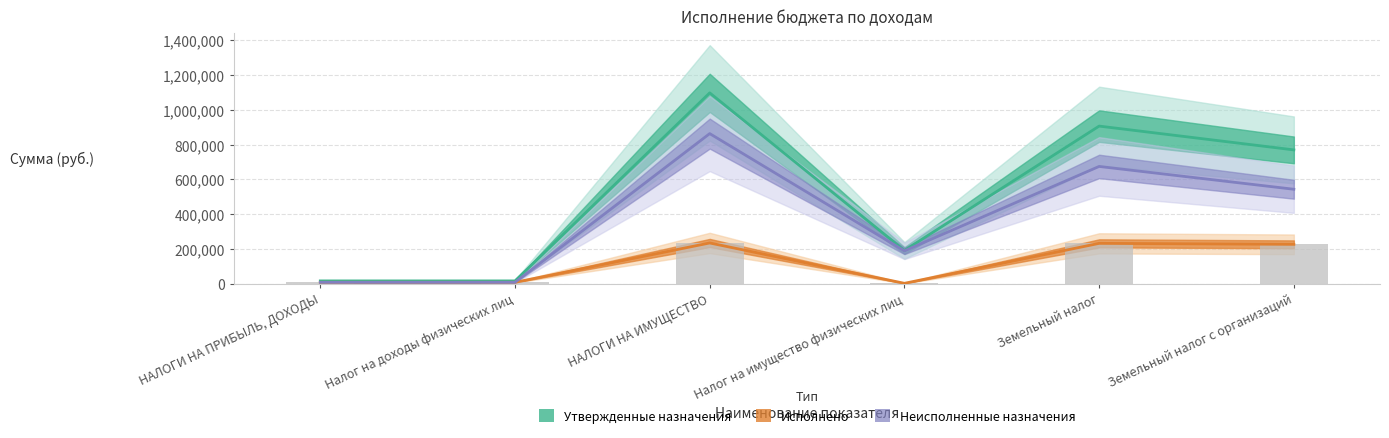

Reading right to left, list all the values displayed in this chart.

Утвержденные назначения: Земельный налог с организаций=769200.0	Земельный налог=906000.0	Налог на имущество физических лиц=191000.0	НАЛОГИ НА ИМУЩЕСТВО=1097000.0	Налог на доходы физических лиц=16000.0	НАЛОГИ НА ПРИБЫЛЬ, ДОХОДЫ=16000.0
Исполнено: Земельный налог с организаций=226267.0	Земельный налог=231913.9	Налог на имущество физических лиц=2244.3	НАЛОГИ НА ИМУЩЕСТВО=234158.2	Налог на доходы физических лиц=7999.6	НАЛОГИ НА ПРИБЫЛЬ, ДОХОДЫ=7999.6
Неисполненные назначения: Земельный налог с организаций=542933.0	Земельный налог=674086.1	Налог на имущество физических лиц=188755.6	НАЛОГИ НА ИМУЩЕСТВО=862841.8	Налог на доходы физических лиц=8000.4	НАЛОГИ НА ПРИБЫЛЬ, ДОХОДЫ=8000.4